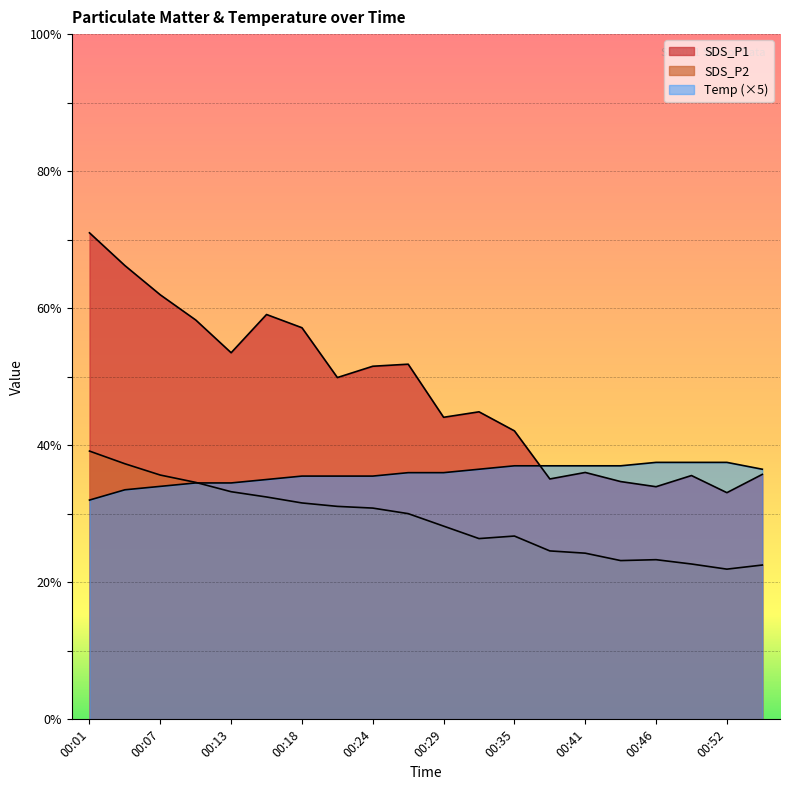

How many intersections are there between Temp and SDS_P1?

1